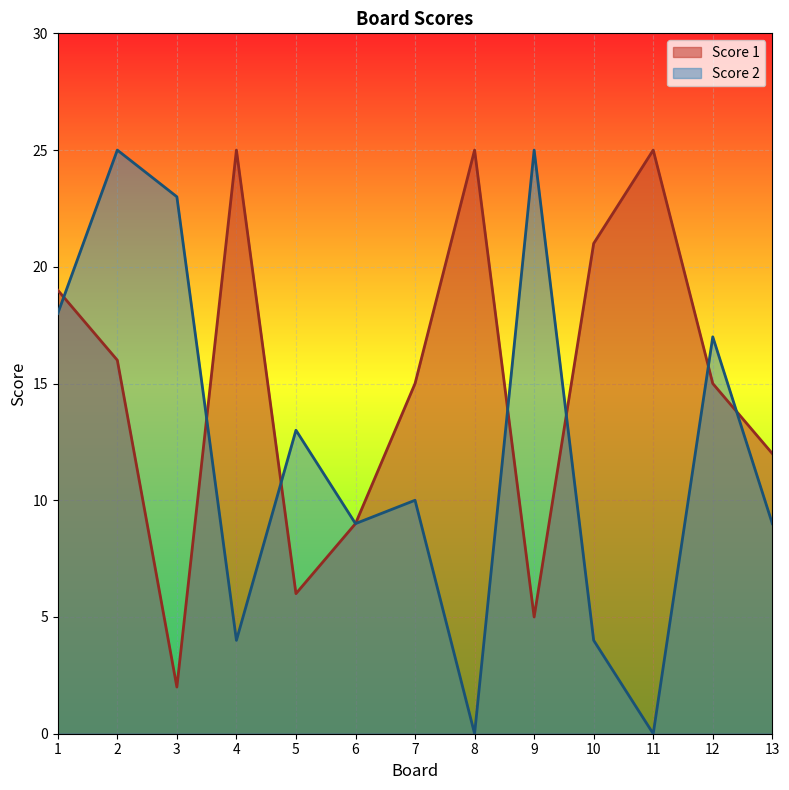

Where is the first local maximum for Score 2?

2